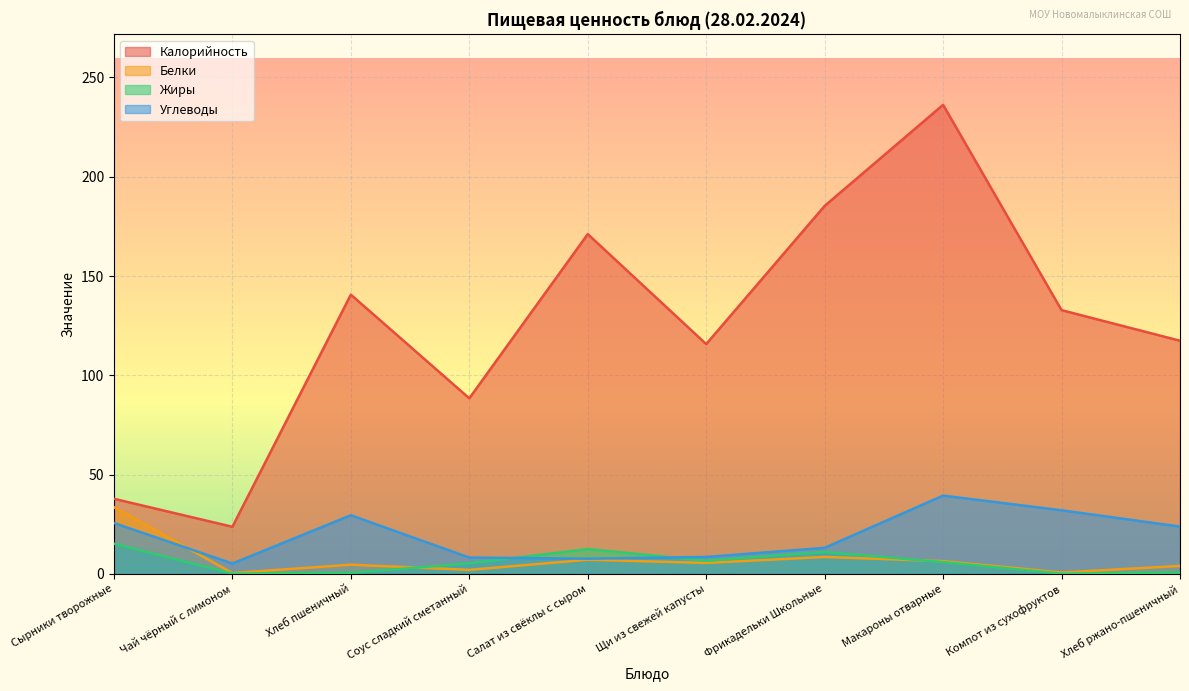

Is the value of Углеводы at Хлеб ржано-пшеничный greater than the value of Калорийность at Фрикадельки Школьные?

No